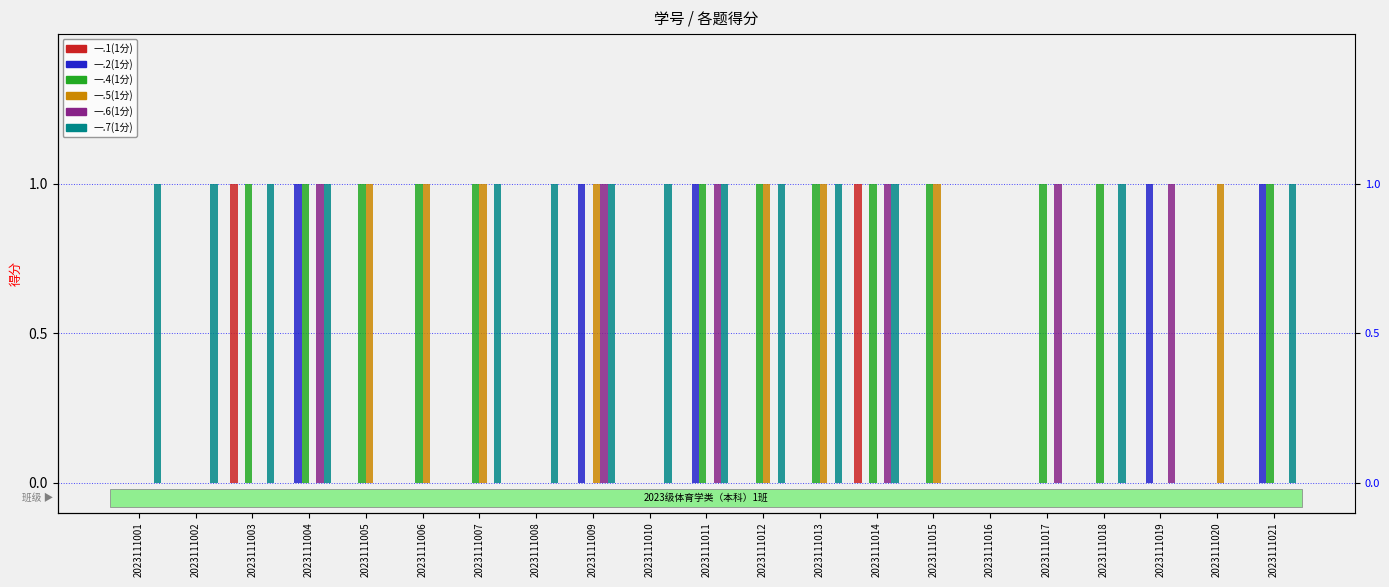

True or false: 一.6(1分) has a value of 1 at 2023111009.

True